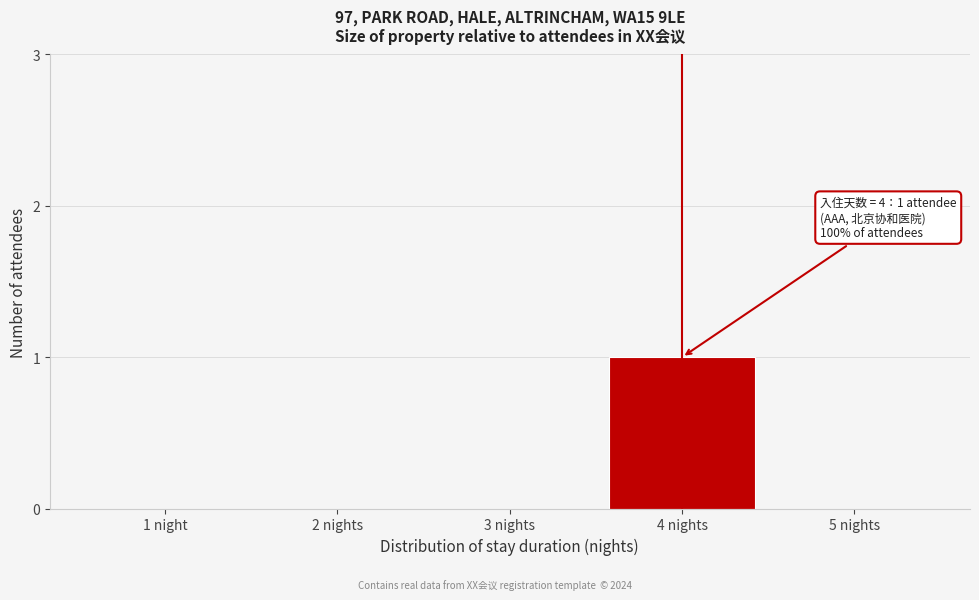

Reading right to left, transcribe all the data shown in this chart.

5 nights=0	4 nights=1	3 nights=0	2 nights=0	1 night=0